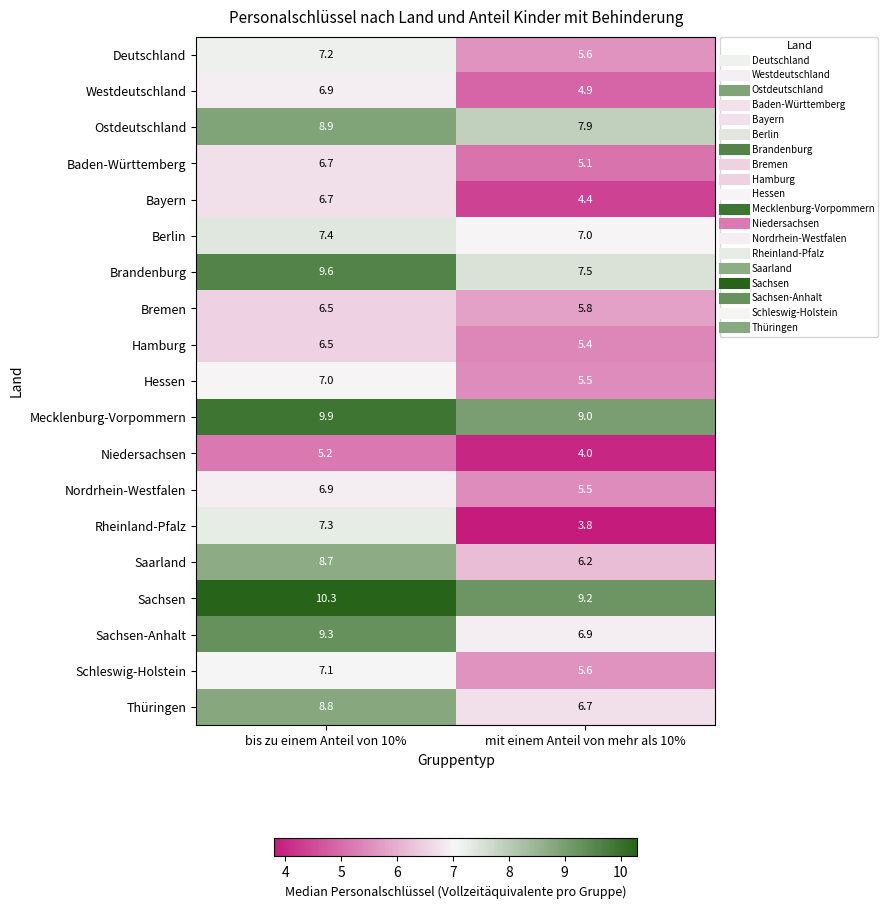

What is the total value across all series at mit einem Anteil von mehr als 10%?

116.0